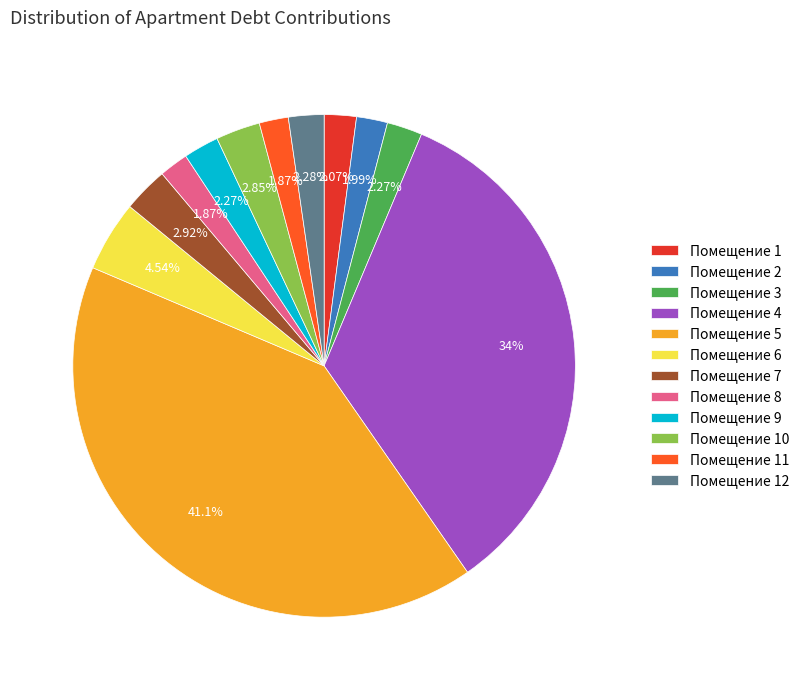

How many segments does this pie chart have?

12